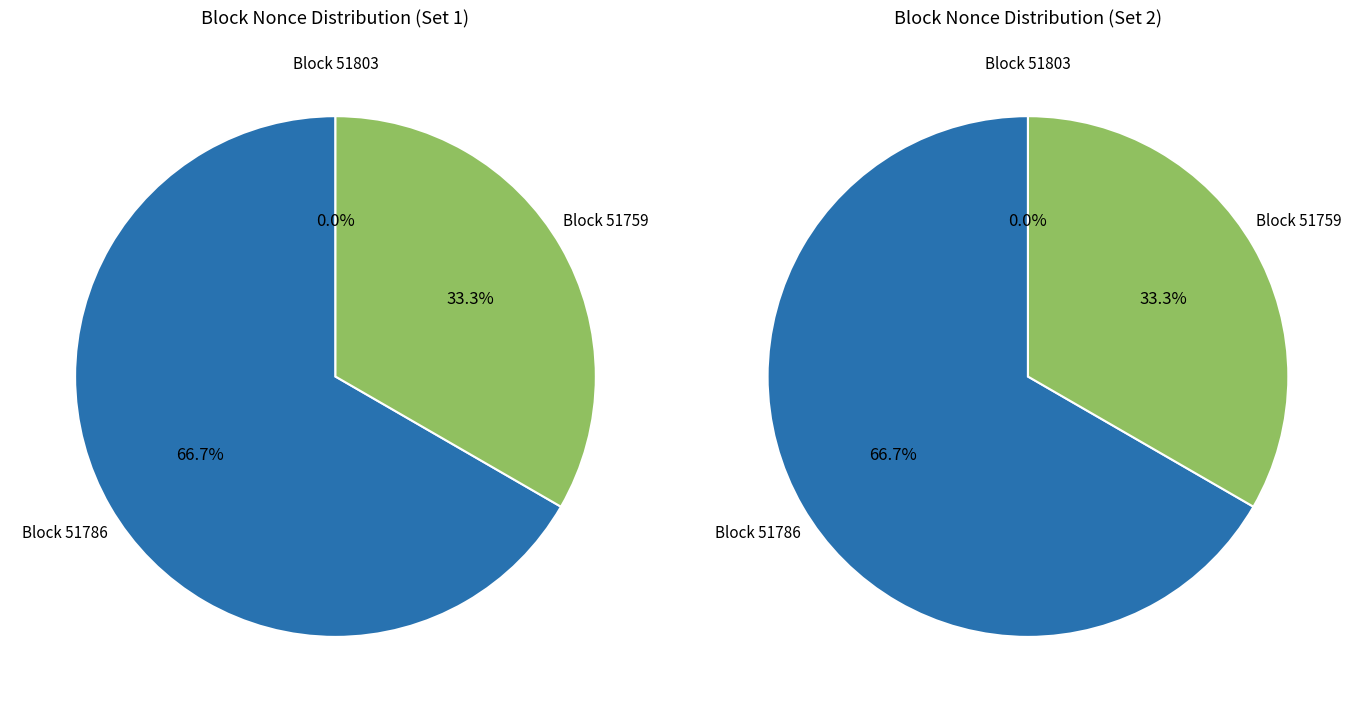

Which slice is the smallest?

51803